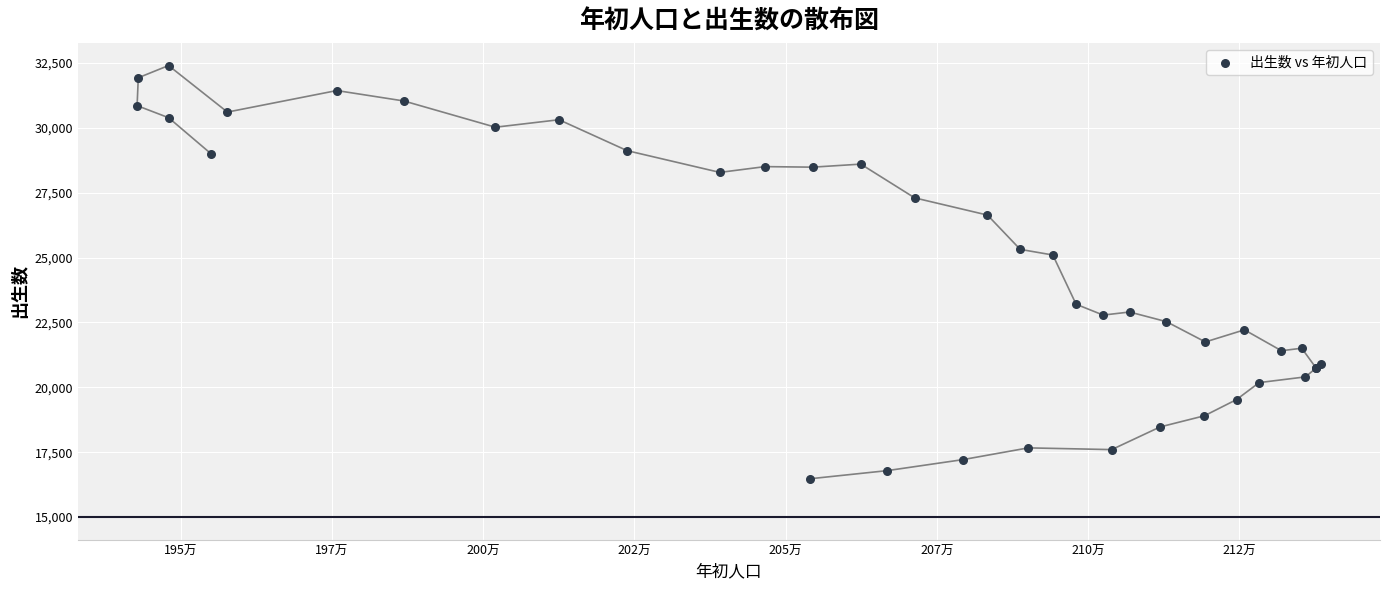

What Y value in the scatter plot is closest to 24439?

25099